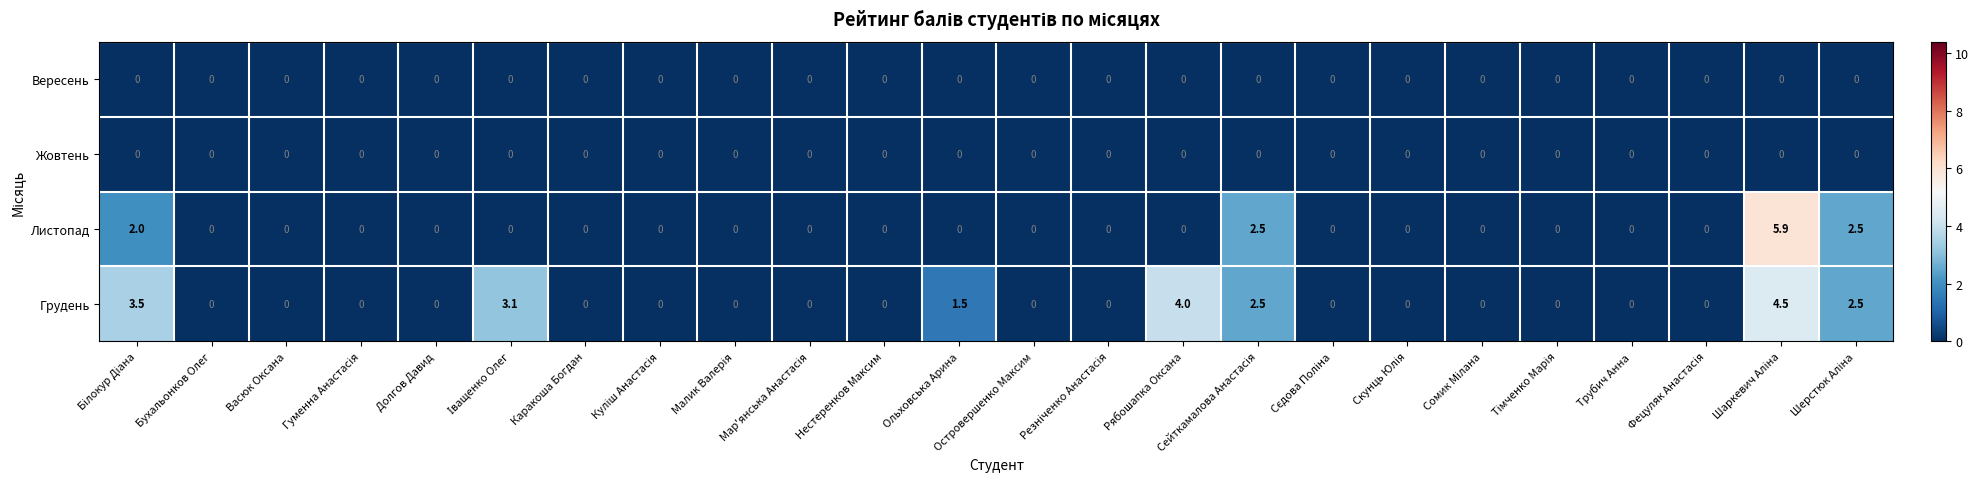

What is the approximate value of Грудень at Ольховська Арина?

1.5